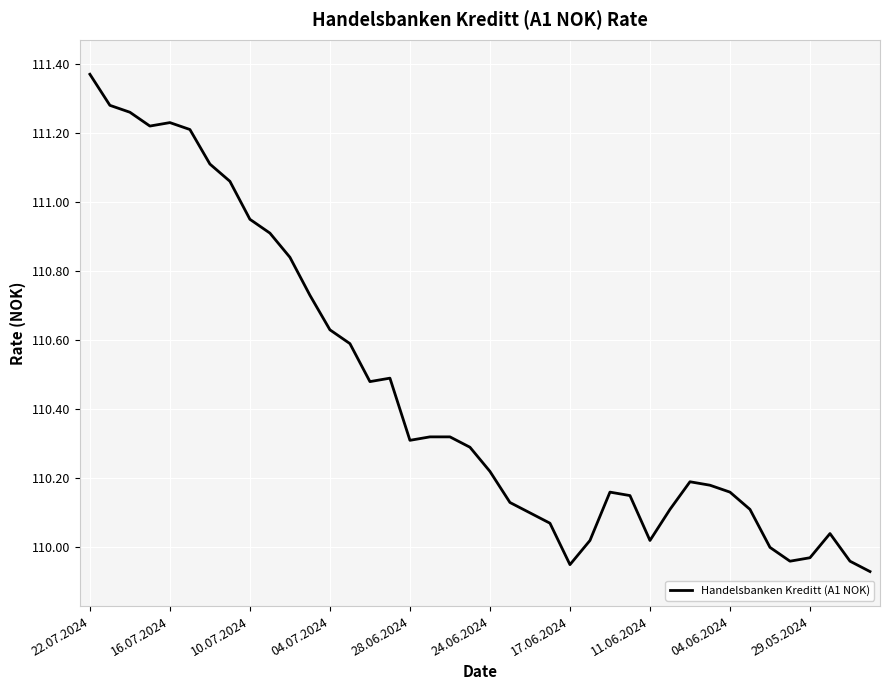

How many lines are shown in the chart?

1